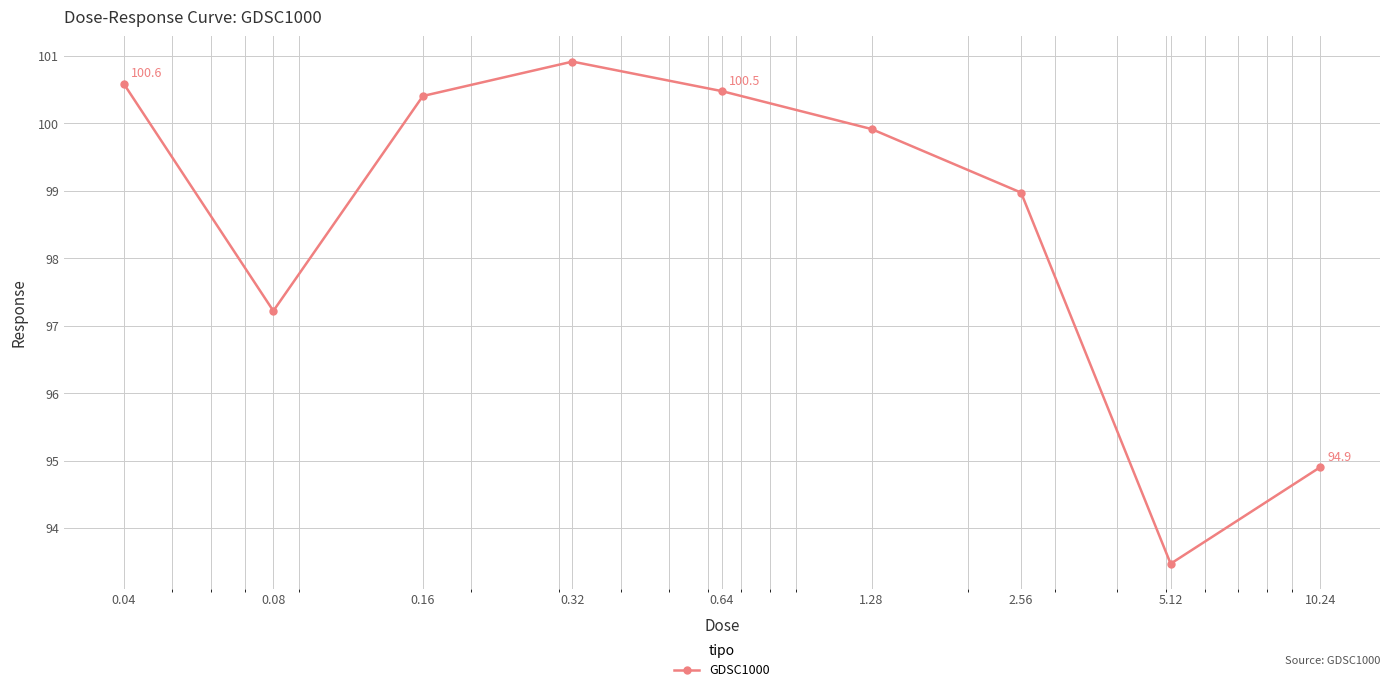

How many points are lower than both their immediate neighbors (excluding endpoints)?

2